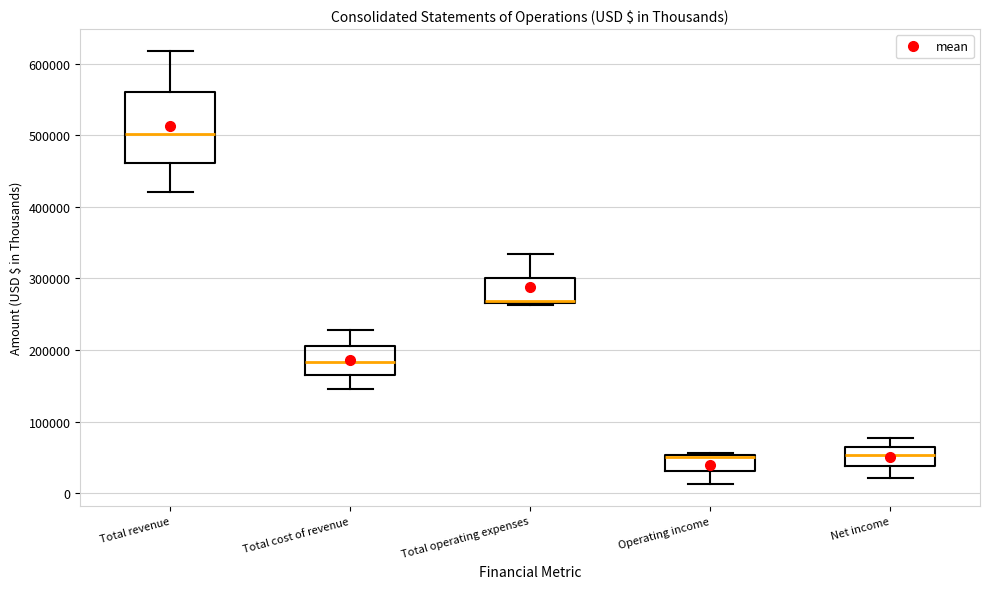

Reading left to right, read every box against the y-axis: the position of its median line, the range the box covers, and the ends of its whiskers. The values are not printed on the chart, so give them approximately, as read against the axis.

Total revenue: median 500000, box 460000 to 560000, whiskers 420000 to 620000
Total cost of revenue: median 180000, box 160000 to 210000, whiskers 150000 to 230000
Total operating expenses: median 270000, box 270000 to 300000, whiskers 260000 to 330000
Operating income: median 50000, box 30000 to 50000, whiskers 10000 to 60000
Net income: median 50000, box 40000 to 60000, whiskers 20000 to 80000